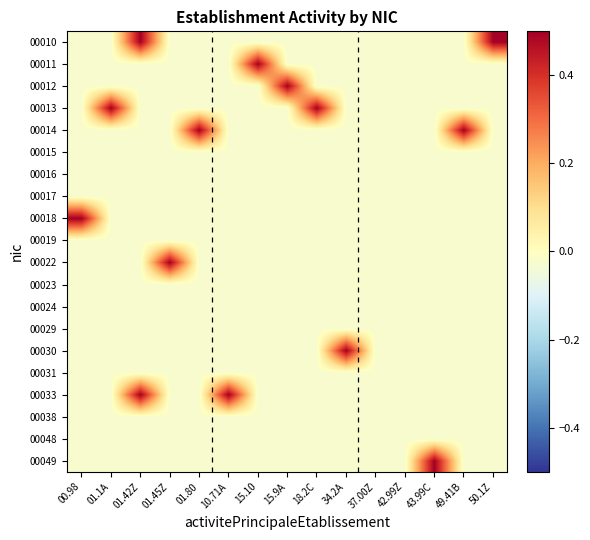

Which has a higher value, 15.9A or 10.71A?

15.9A